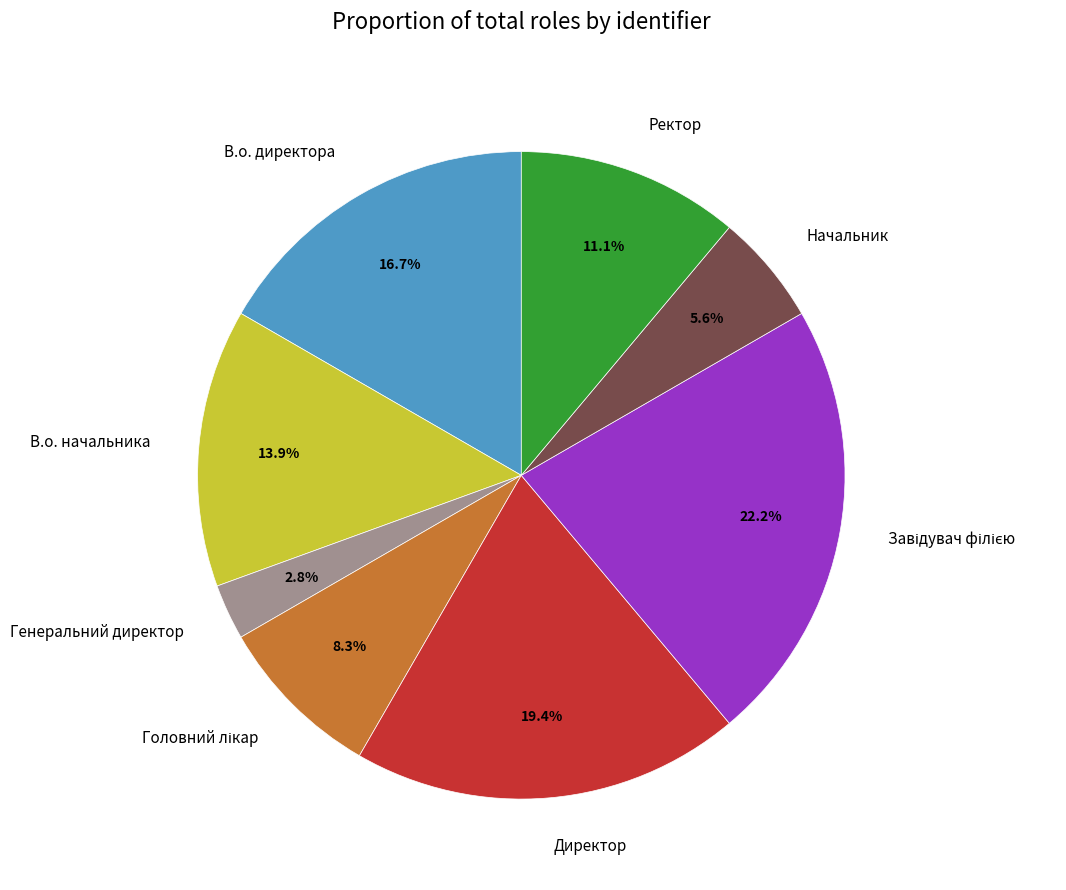

To the nearest percent, what is the average slice percentage?

12%